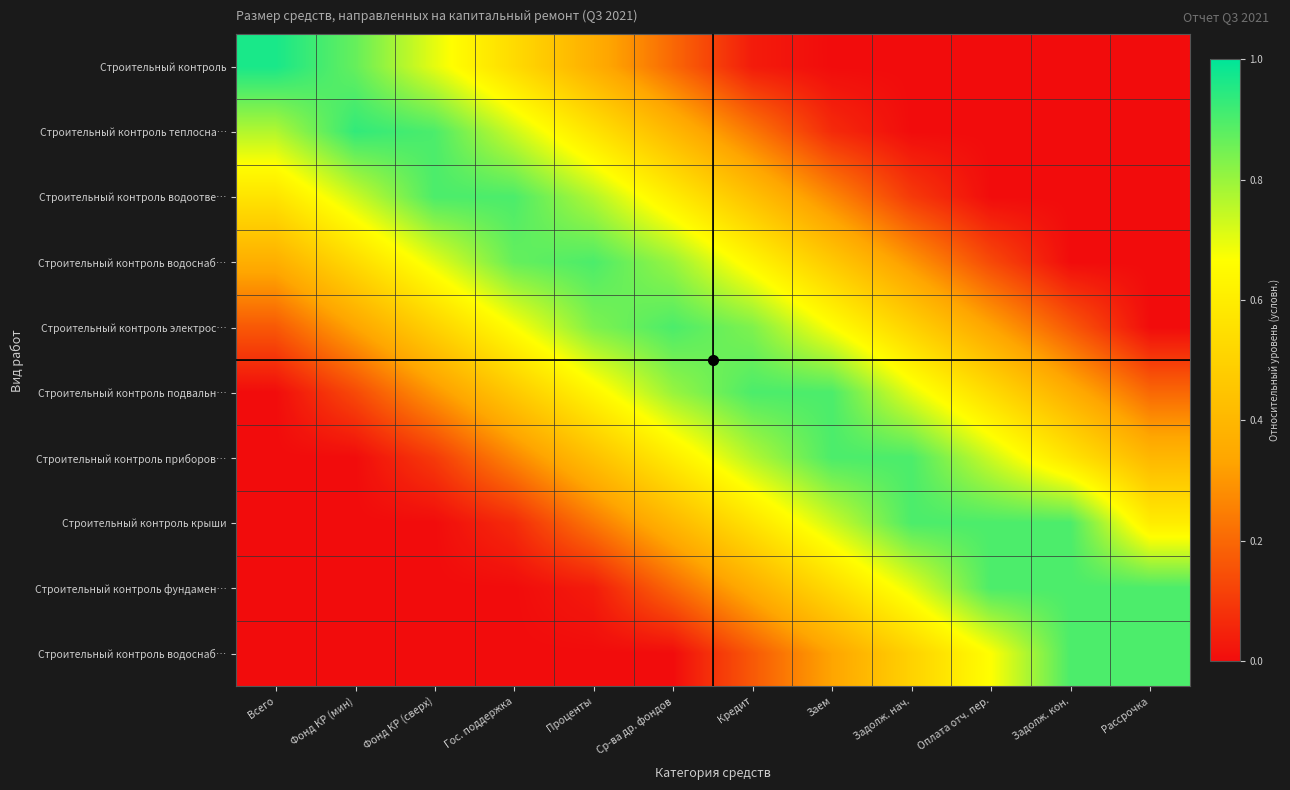

Which has a higher value, Рассрочка or Заем?

Рассрочка